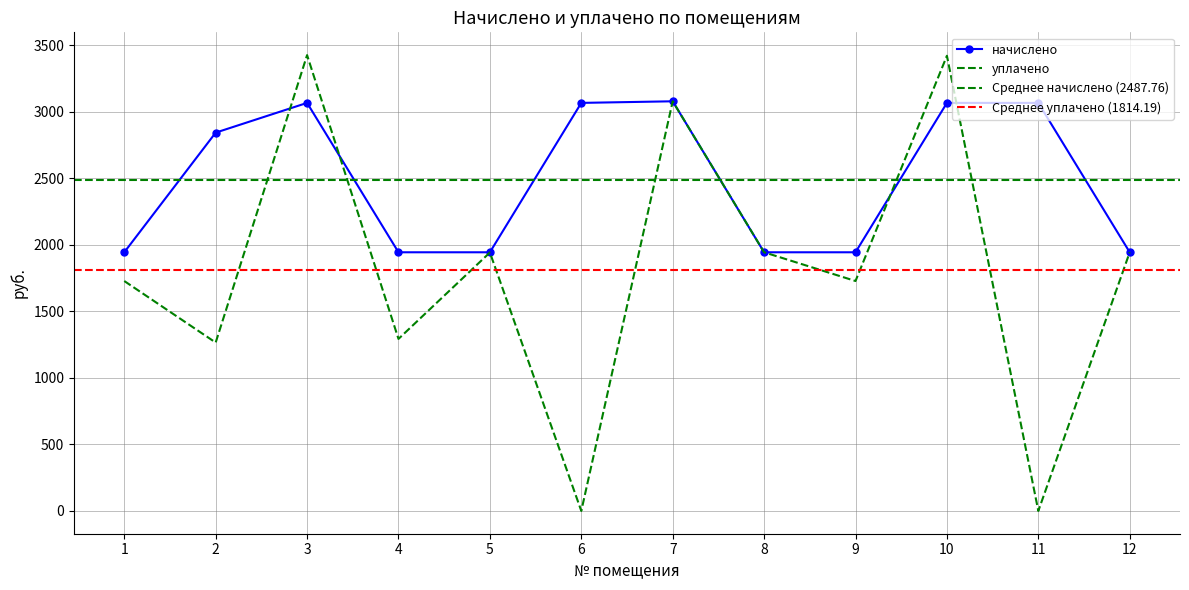

At 6, list the series in order from smallest to largest.

уплачено, начислено